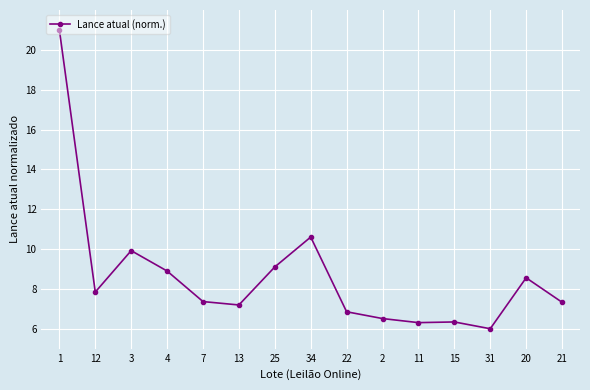

What is the ratio of the value at 2 to the value at 12?

0.8